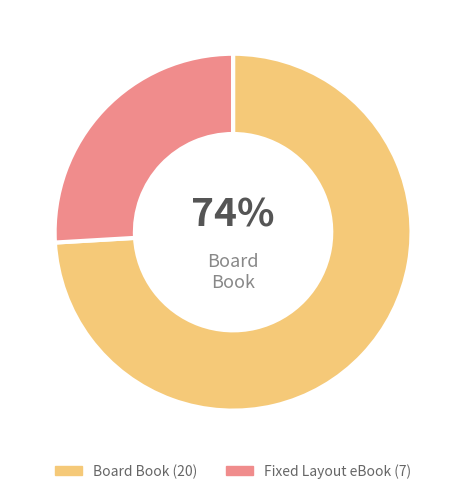

Is there any slice that represents more than half of the pie?

Yes